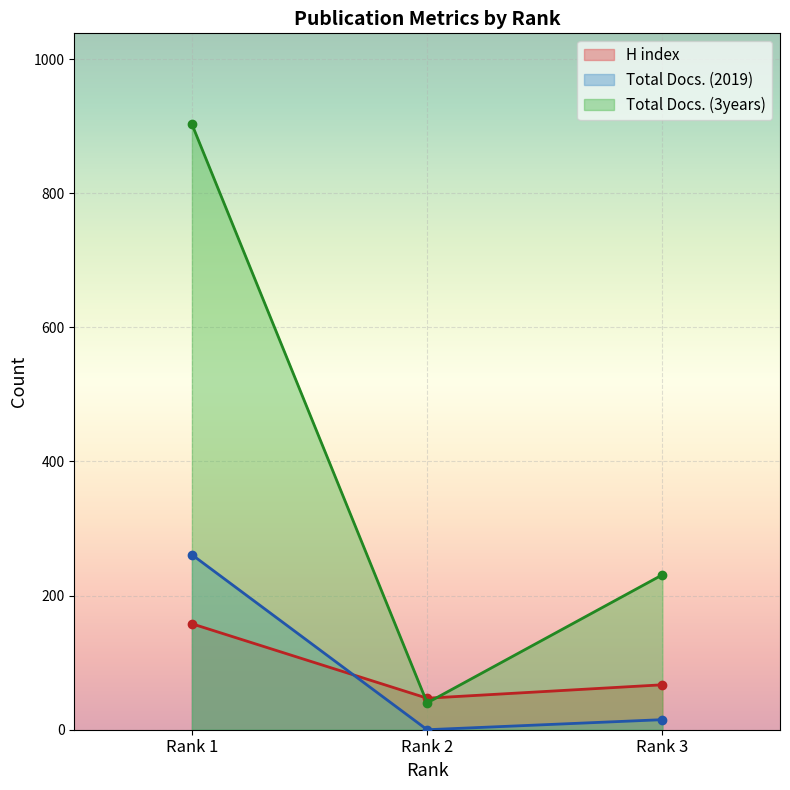

At how many categories does at least one series exceed 877?

1